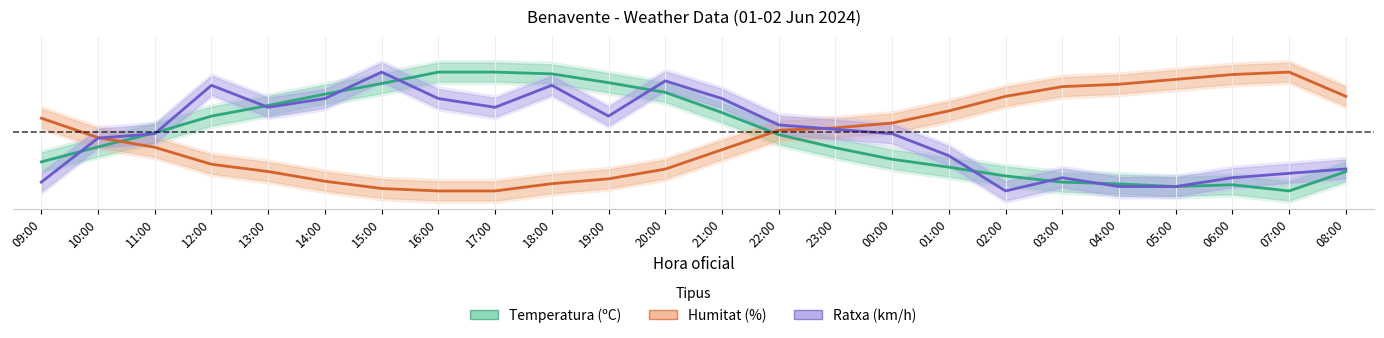

Rank the series at 13:00 from highest to lowest value.

Temperatura (ºC), Ratxa (km/h), Humitat (%)